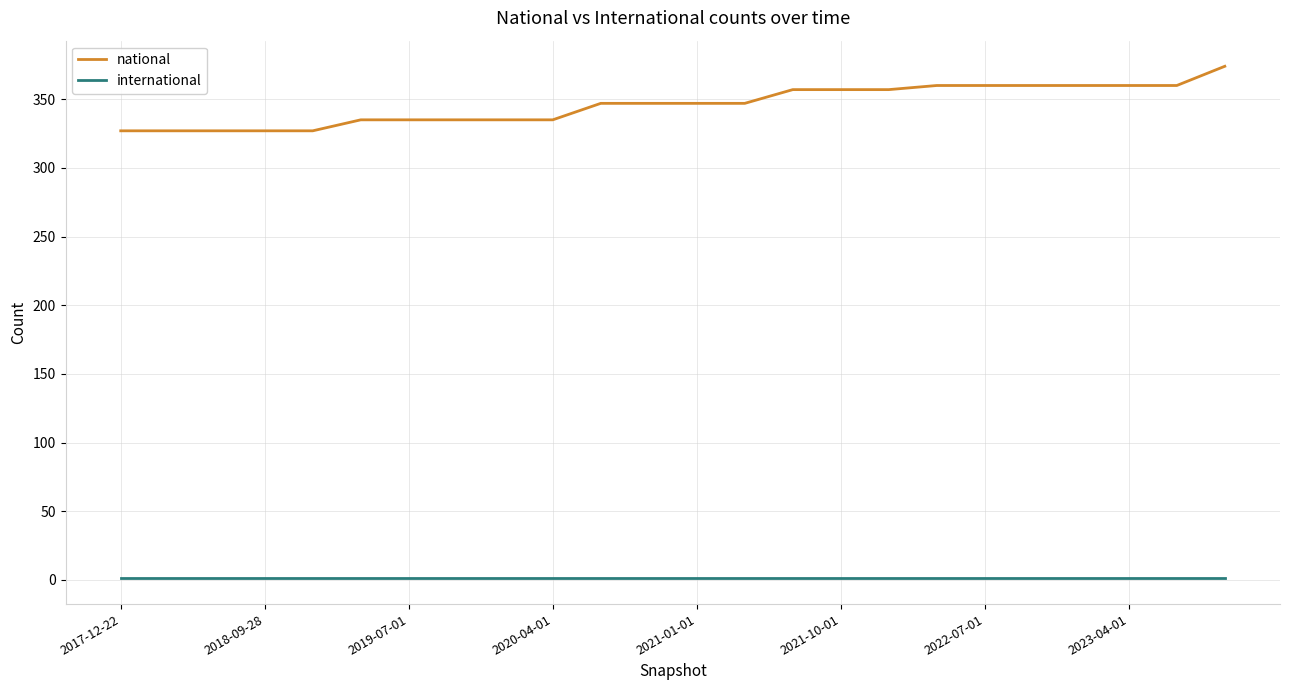

Rank the series by their average value, from lowest to highest.

international, national